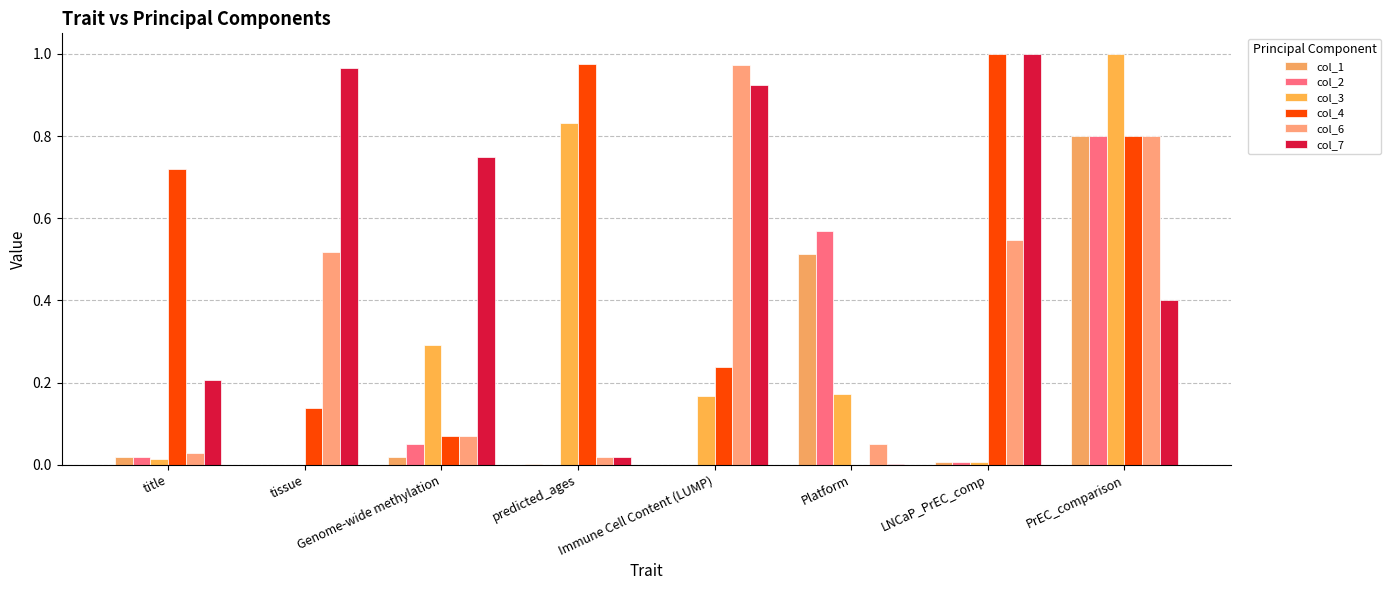

Which series has the largest range (max minus min)?

col_3